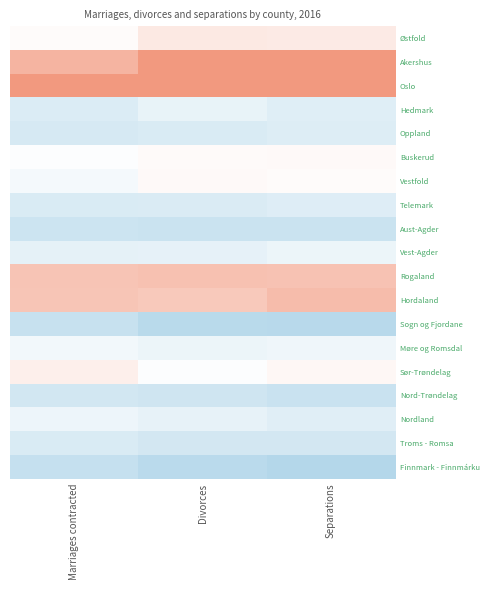

Rank the series at Separations from lowest to highest value.

Finnmark - Finnmárku, Sogn og Fjordane, Nord-Trøndelag, Aust-Agder, Troms - Romsa, Oppland, Telemark, Hedmark, Nordland, Vest-Agder, Møre og Romsdal, Vestfold, Buskerud, Sør-Trøndelag, Østfold, Rogaland, Hordaland, Akershus, Oslo